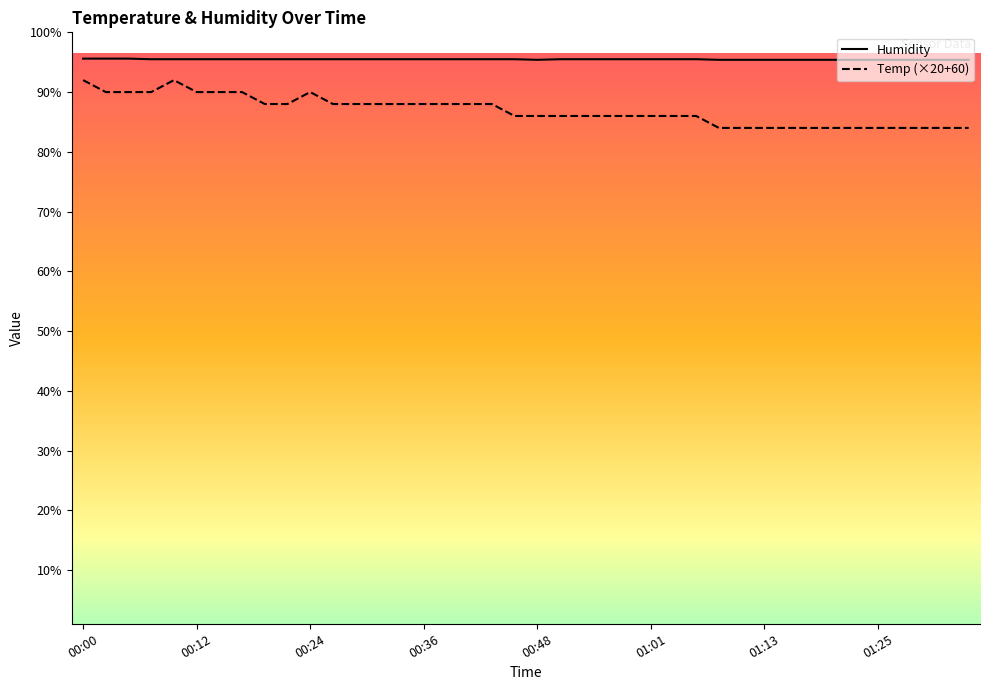

What are all the series names shown in the legend?

Humidity, Temp (×20+60)